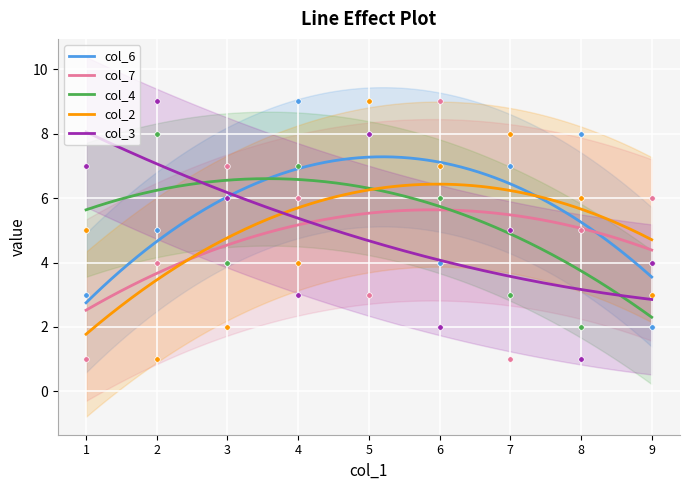

What is the difference between the maximum and minimum values in the col_7 series?

3.1